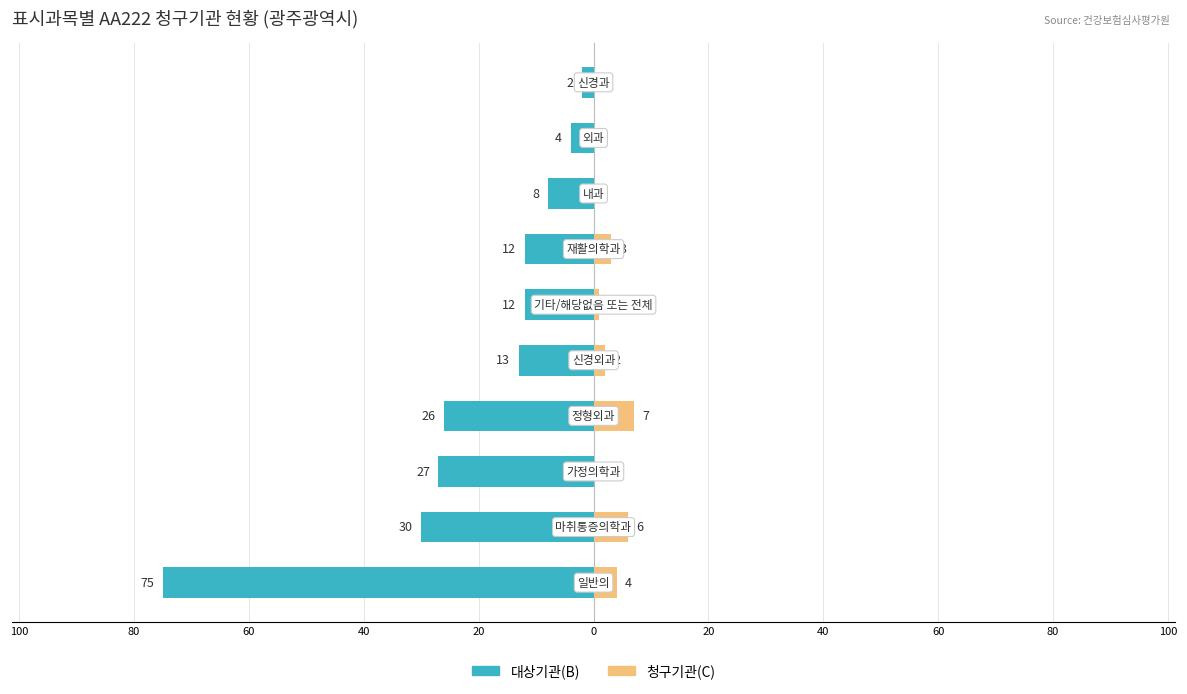

At 40, list the series in order from largest to smallest.

청구기관(C), 대상기관(B)